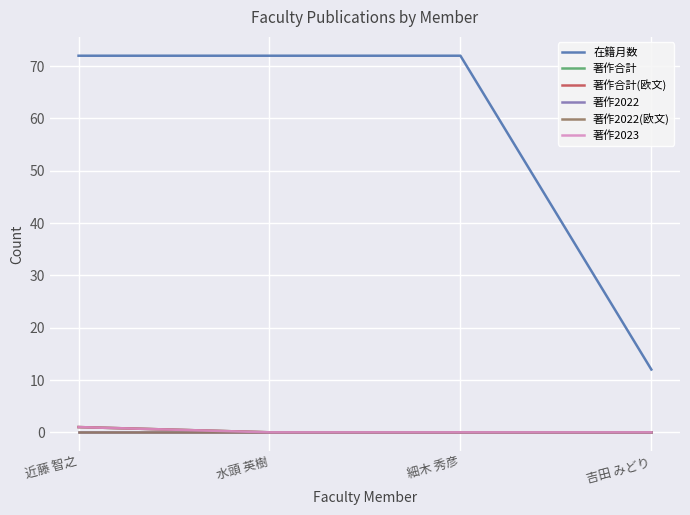

Does the chart display data point markers on the line(s)?

No